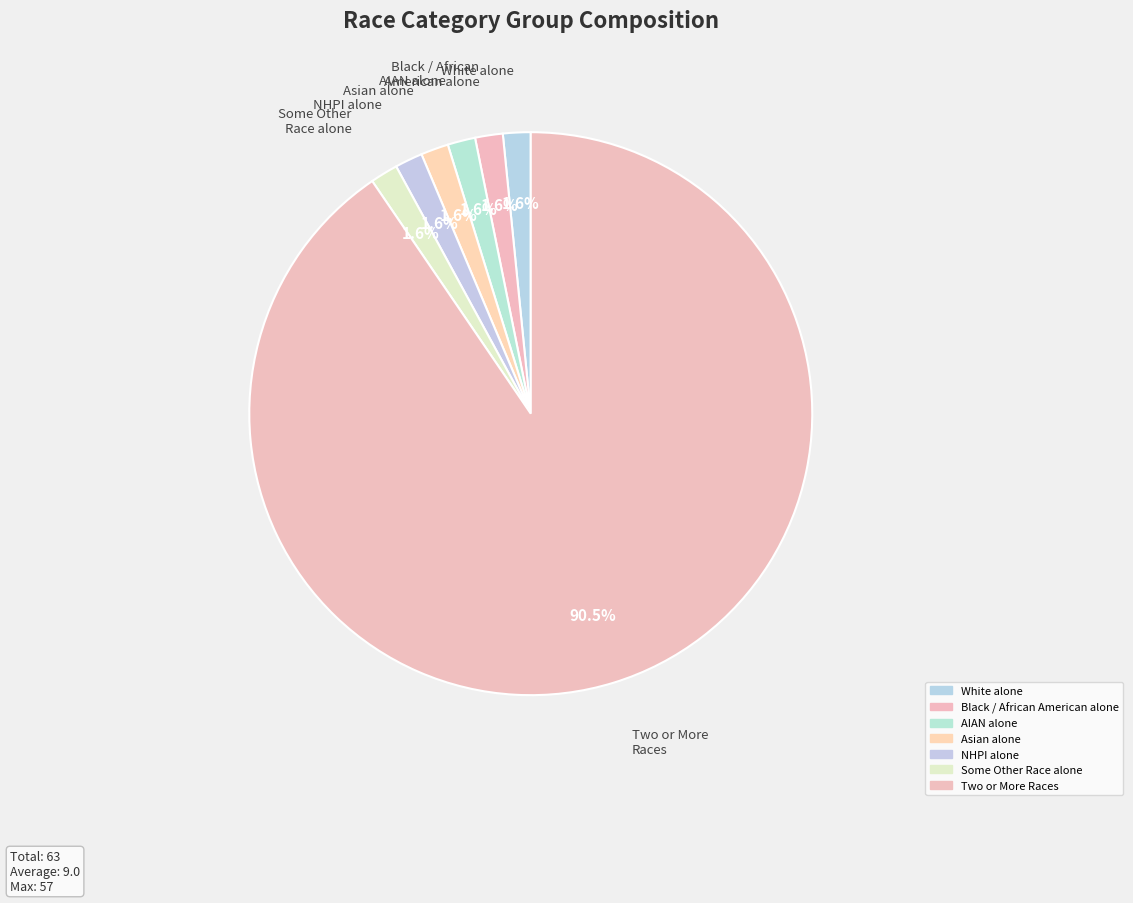

Is there any slice that represents more than half of the pie?

Yes